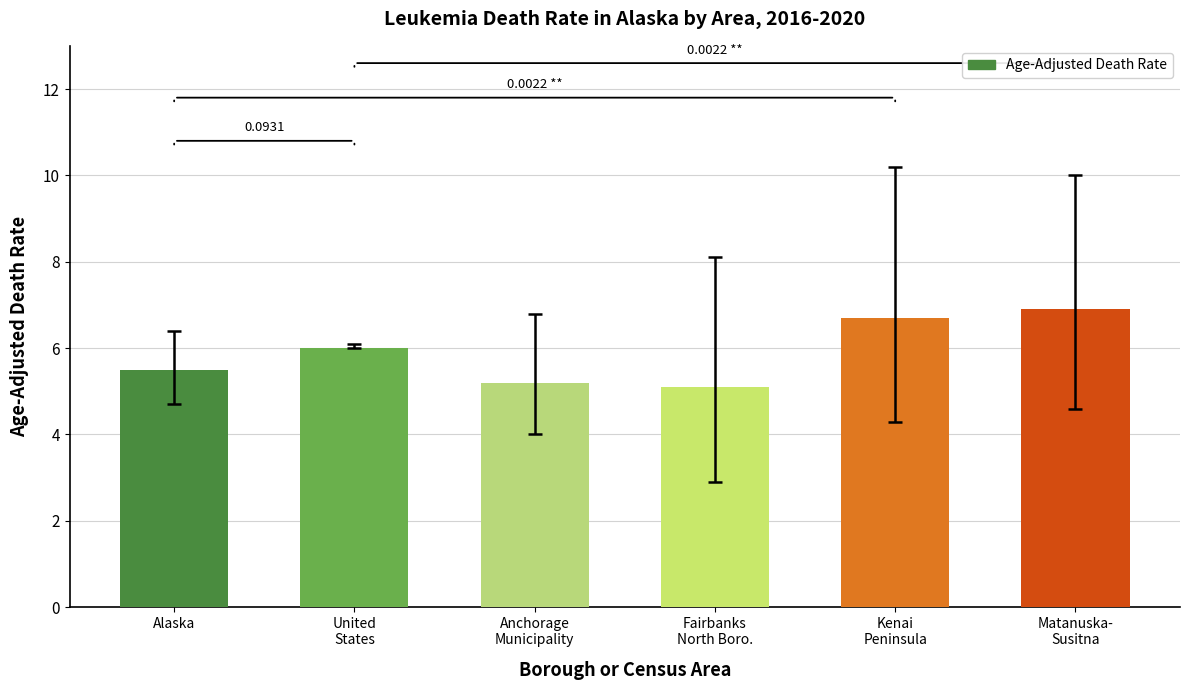

Reading left to right, extract all data points from this chart.

5.5	6.0	5.2	5.1	6.7	6.9